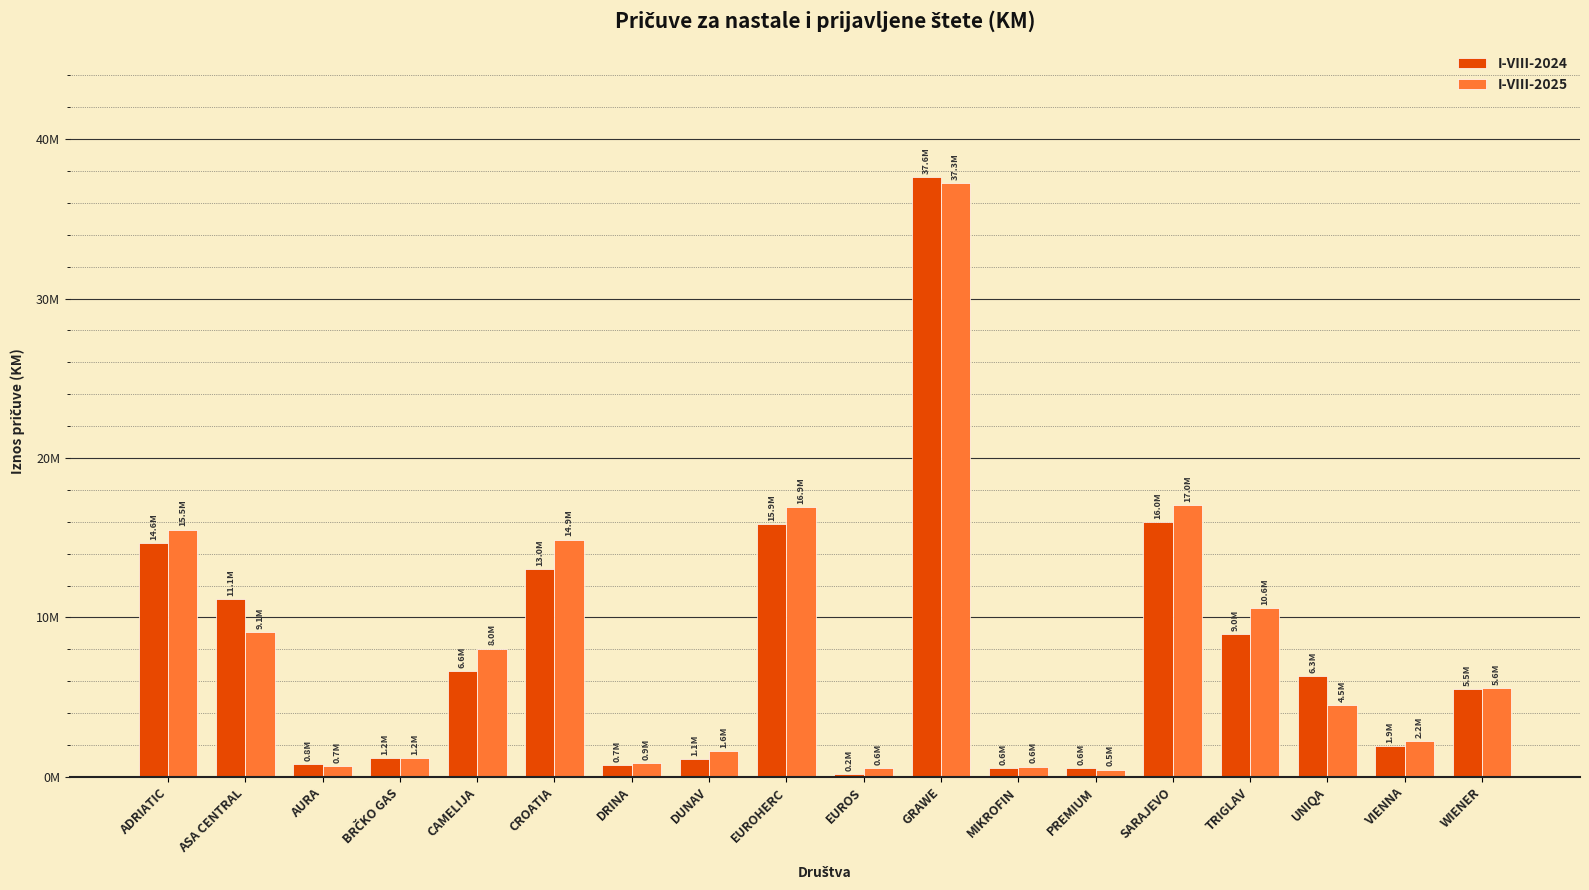

At which label does I-VIII-2025 first exceed 5556516?

ADRIATIC